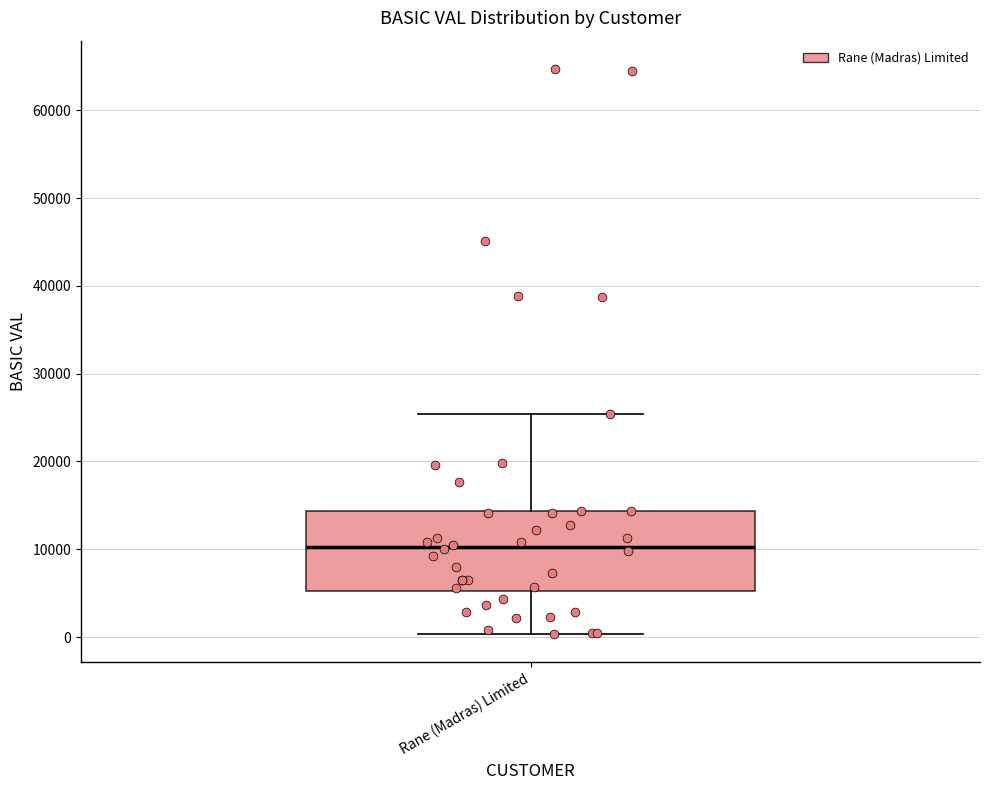

Transcribe this box plot: give where the median line is, the range the box spans, and where the two whiskers end, as read against the y-axis. The values are not printed on the chart, so give them approximately, as read against the axis.

median 10000, box 5000 to 14000, whiskers 0 to 25000